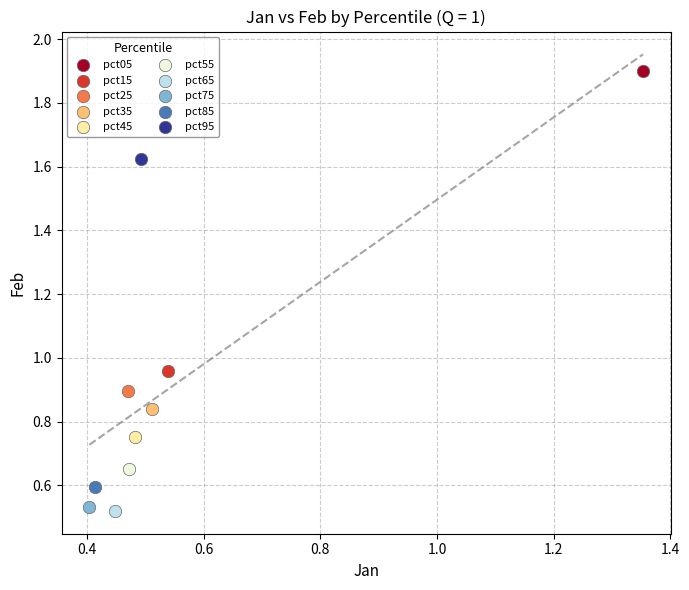

Which series contains the highest Y value?

pct05